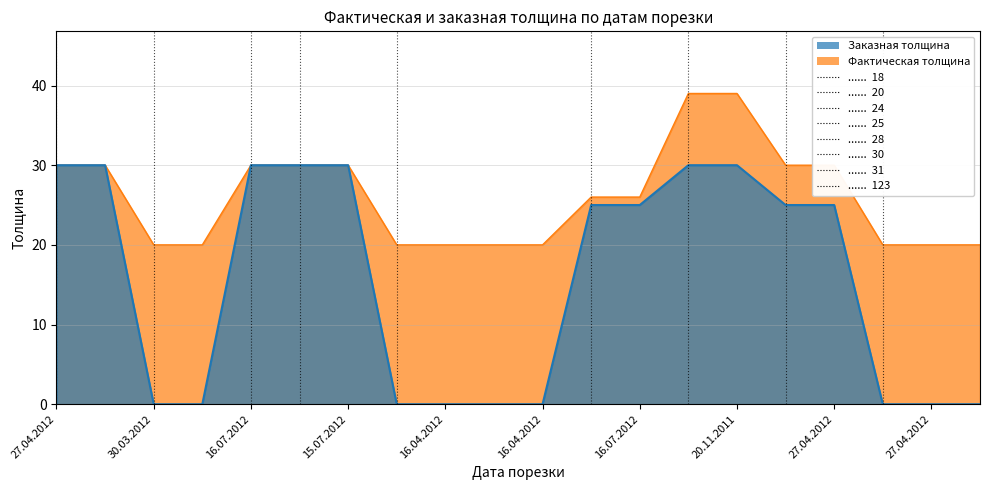

True or false: Фактическая толщина has a value of 32 at 16.04.2012.

False